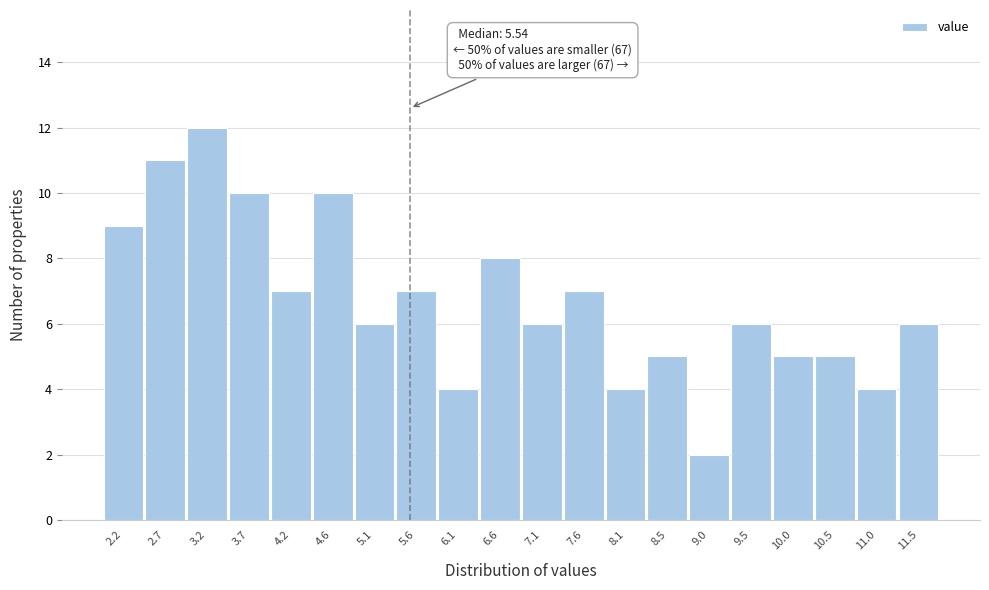

Which range on the x-axis has the tallest bar?

2.95 to 3.45